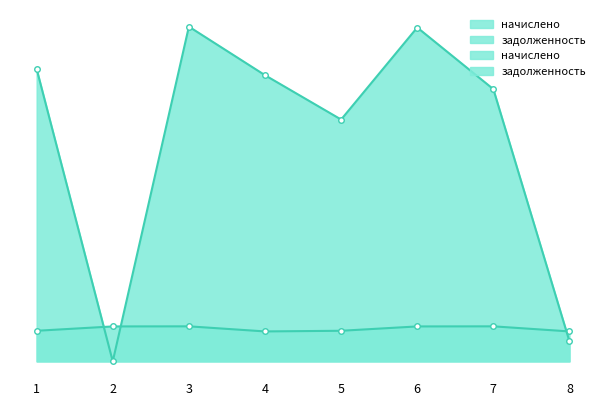

What is the value of the начислено point at the 3rd from the left?

1289.3